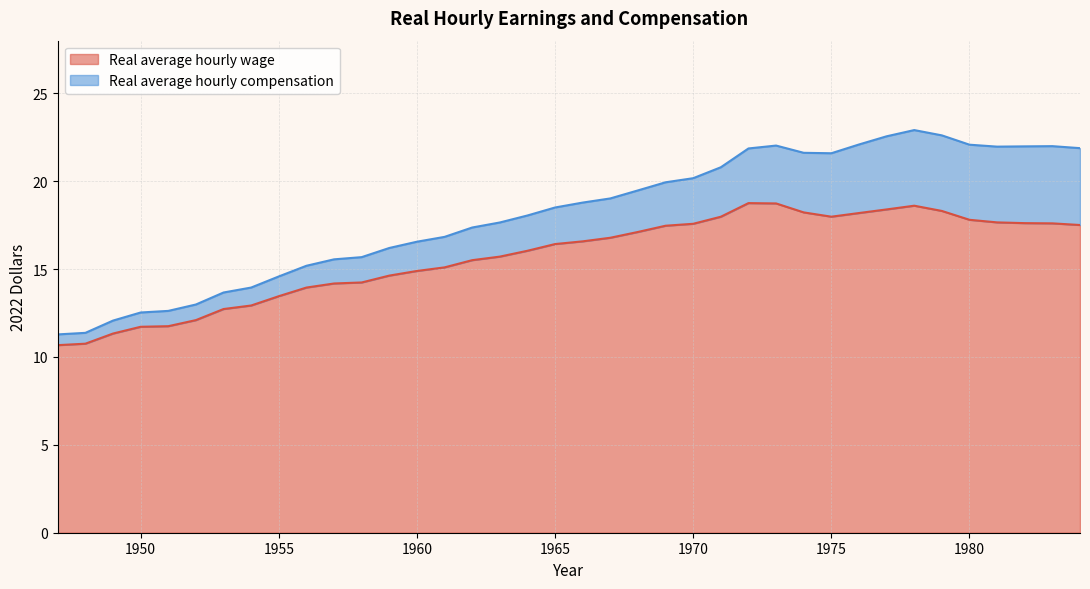

At which category is the sum across all series the highest?

1978